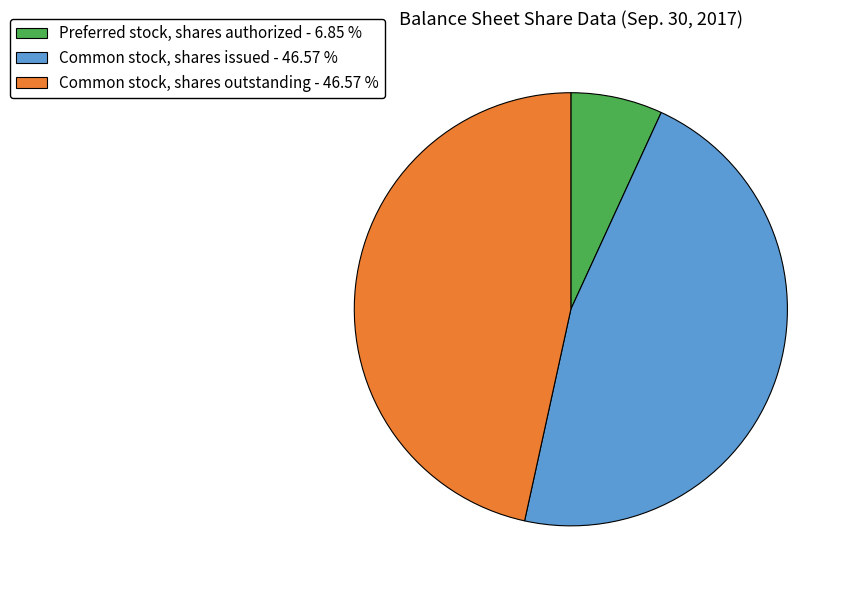

True or false: Common stock, shares outstanding accounts for 47% of the total.

True